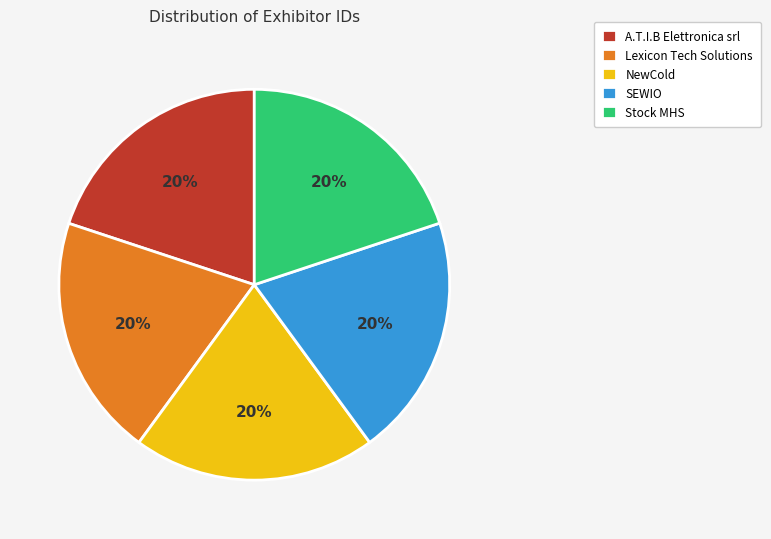

The NewCold slice represents 32% of the pie. True or false?

False